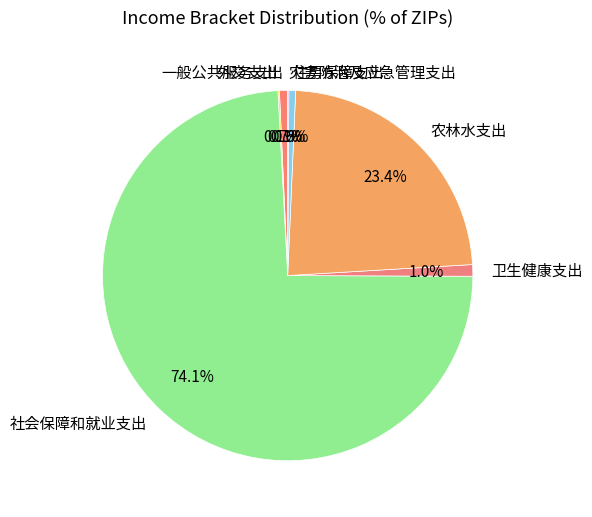

What is the largest slice in the pie chart?

社会保障和就业支出